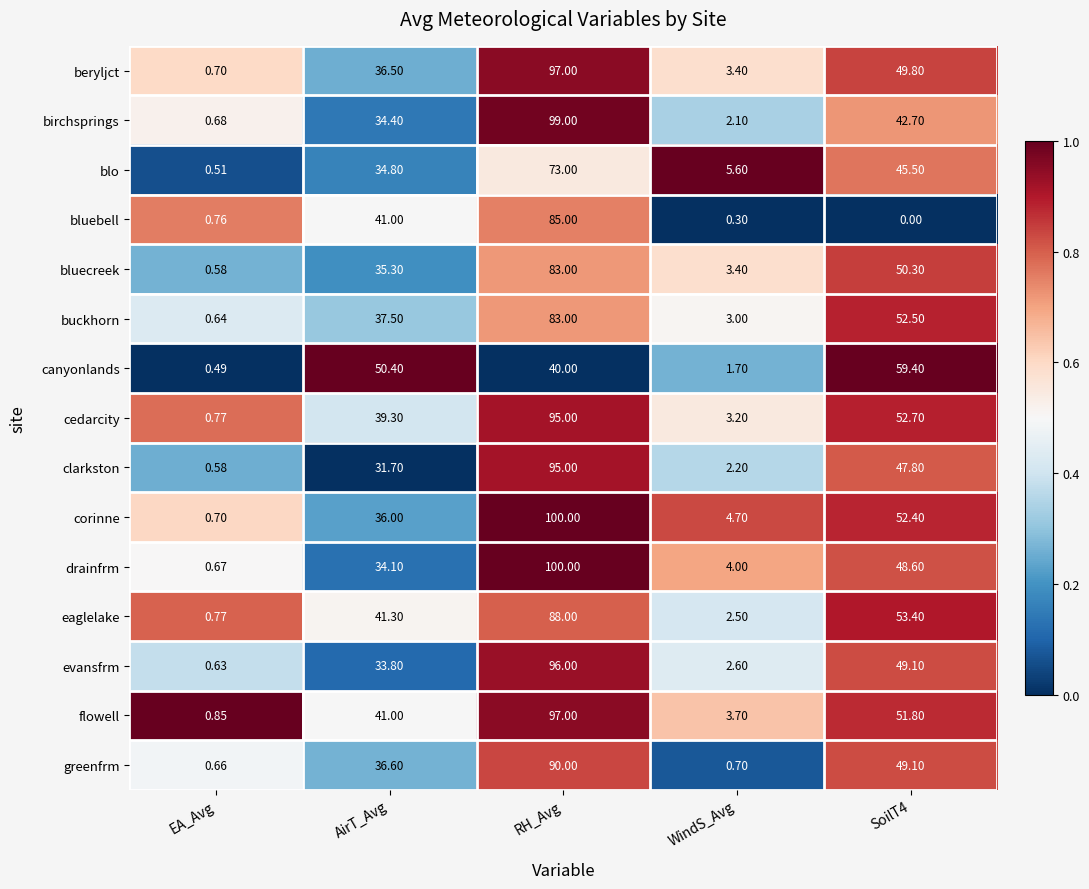

Is the value of canyonlands at WindS_Avg greater than the value of drainfrm at RH_Avg?

No